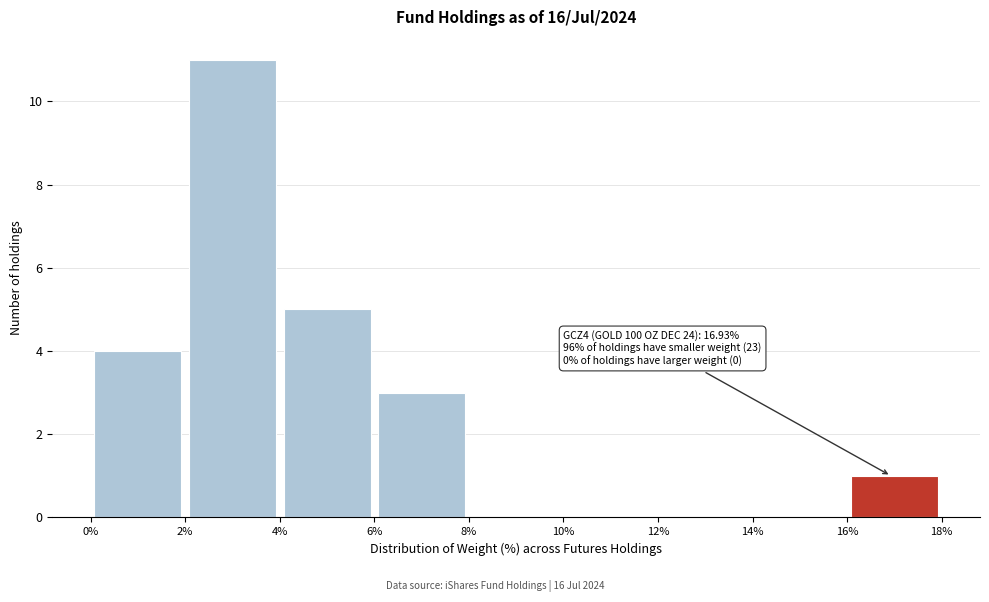

Which range on the x-axis has the tallest bar?

2% to 4%